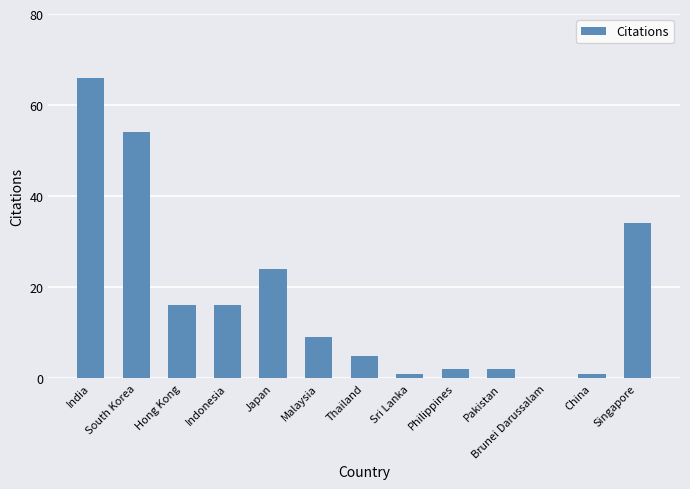

At which label does the data first exceed 9?

India